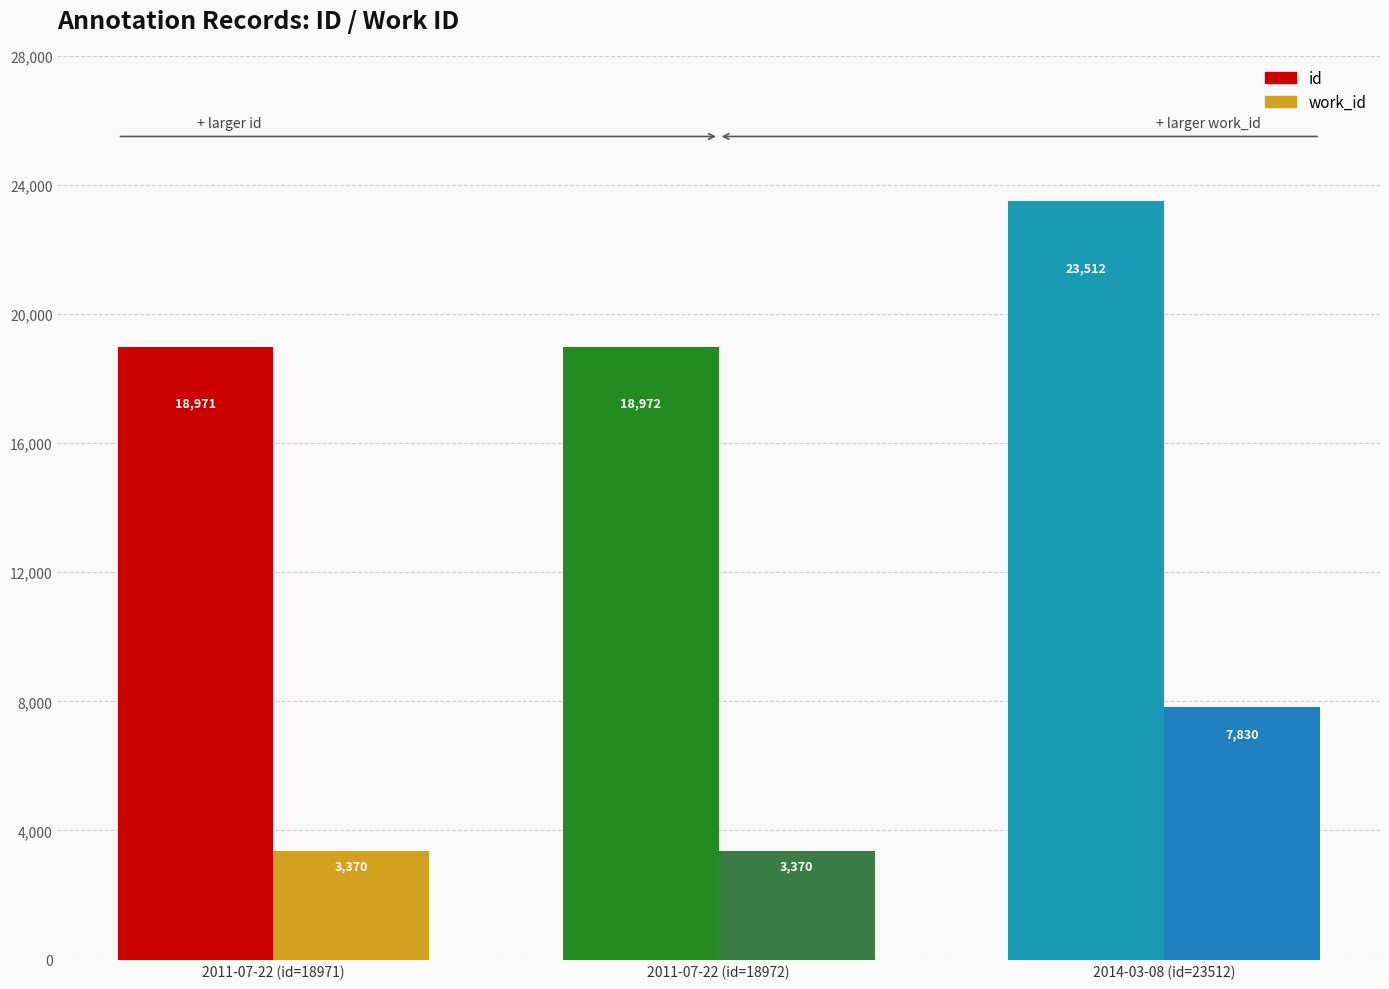

At how many categories does at least one series exceed 10286?

3